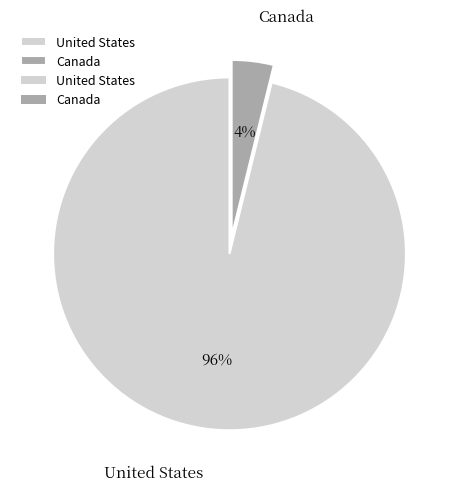

Which category has the biggest portion of the pie?

United States